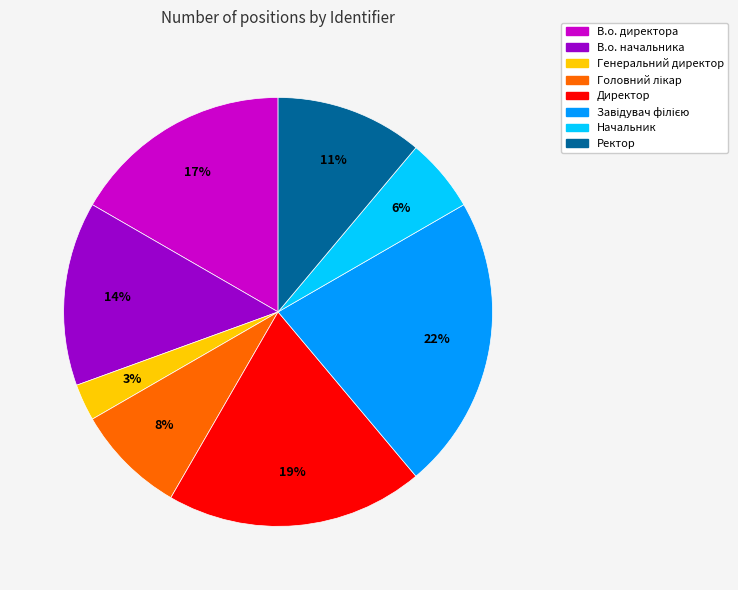

Which slice is the smallest?

Генеральний директор